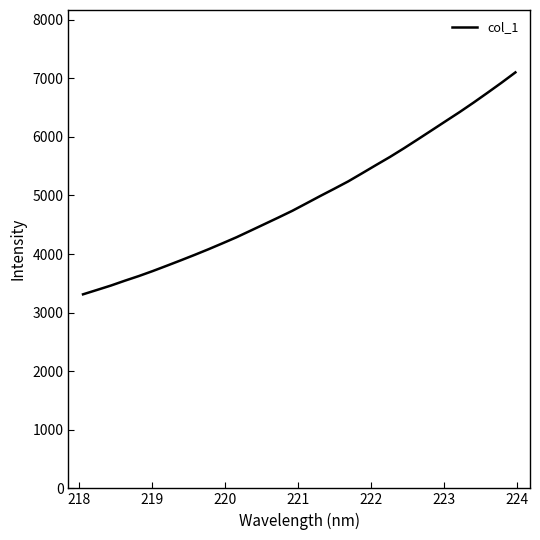

What is the difference between the maximum and minimum values?

3788.7